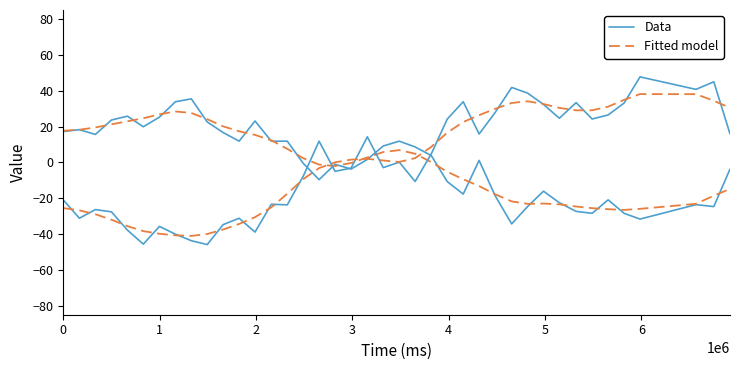

Which series has the largest range (max minus min)?

Data